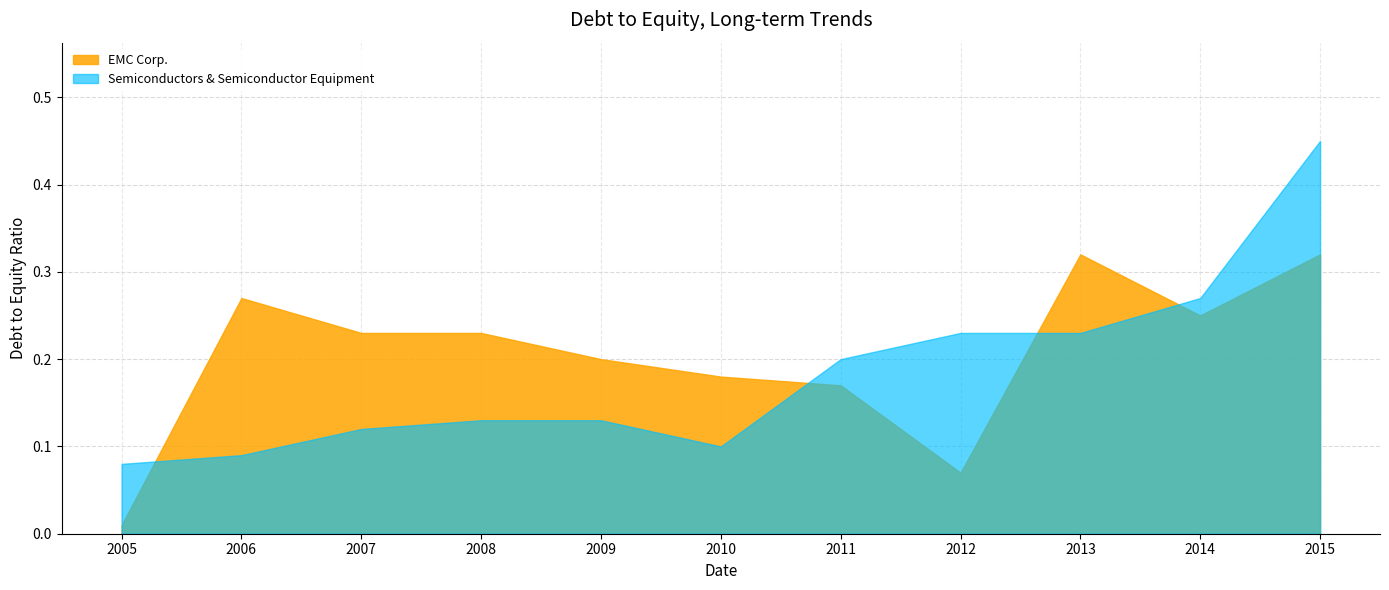

Which category has the lowest value in the EMC Corp. series?

2005